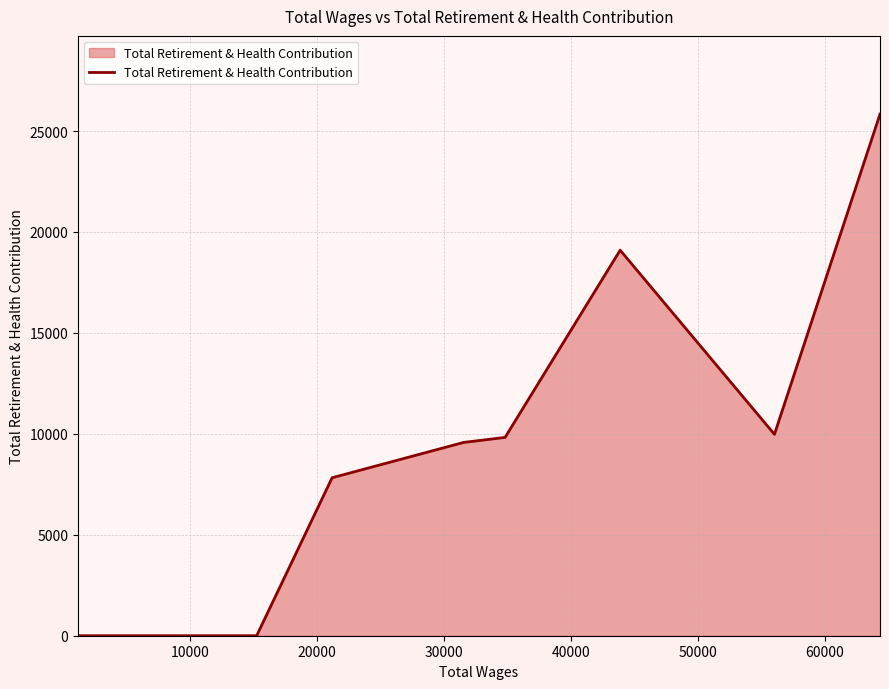

What is the difference between the maximum and minimum values?

25839